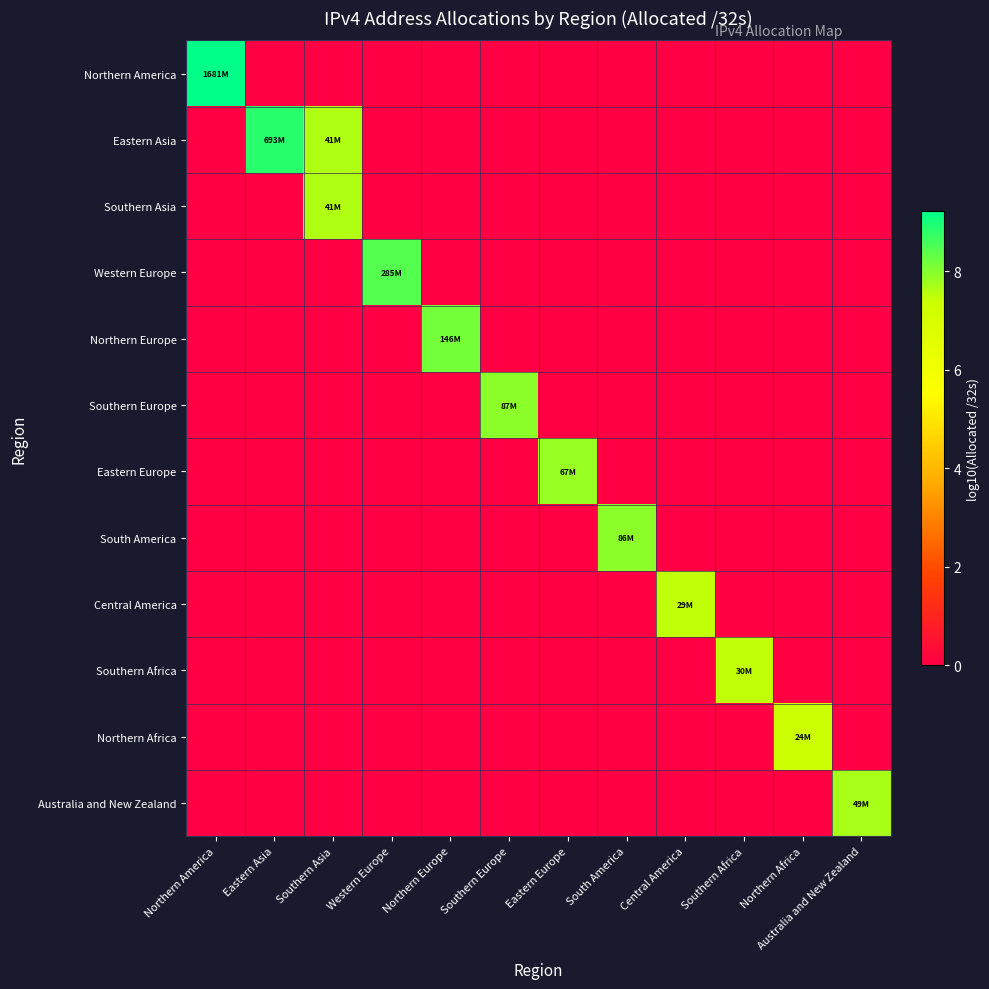

At how many categories does at least one series exceed 9?

1